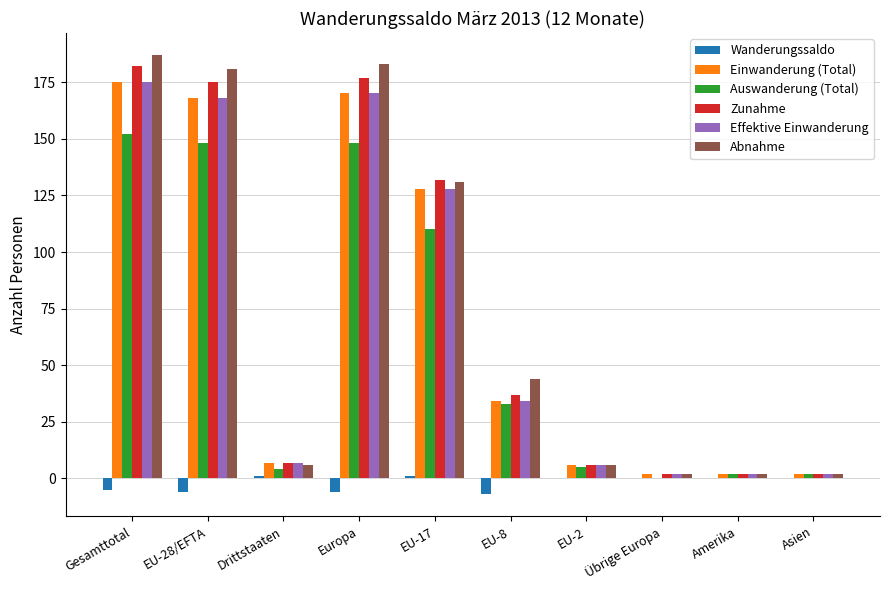

Where does the Wanderungssaldo series first go above 0?

Drittstaaten